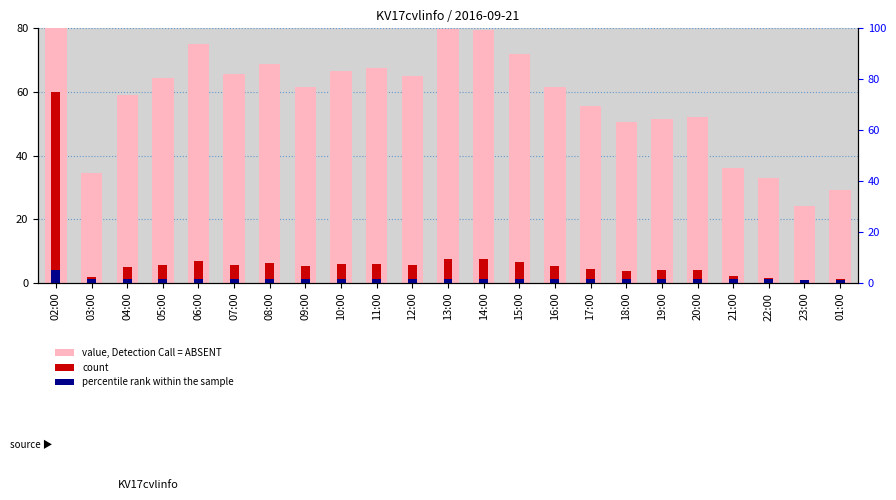

What position from the right is 04:00?

21